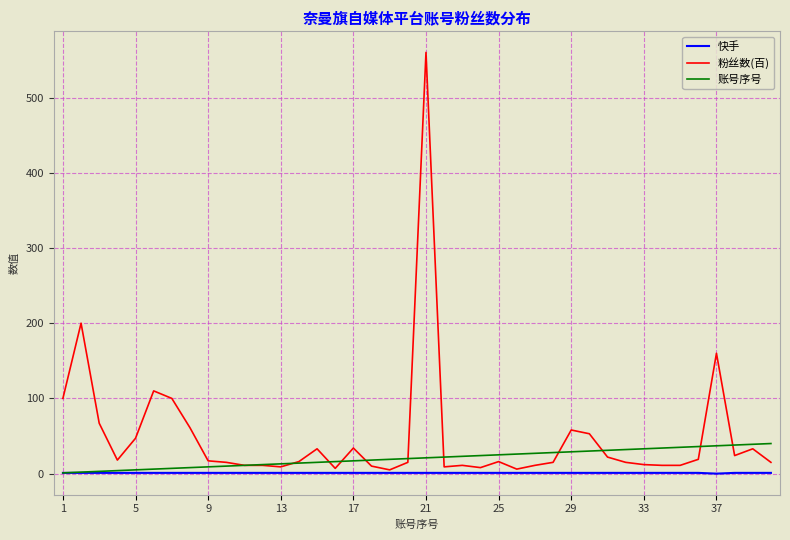

What is the maximum value for 粉丝数(百)?

560